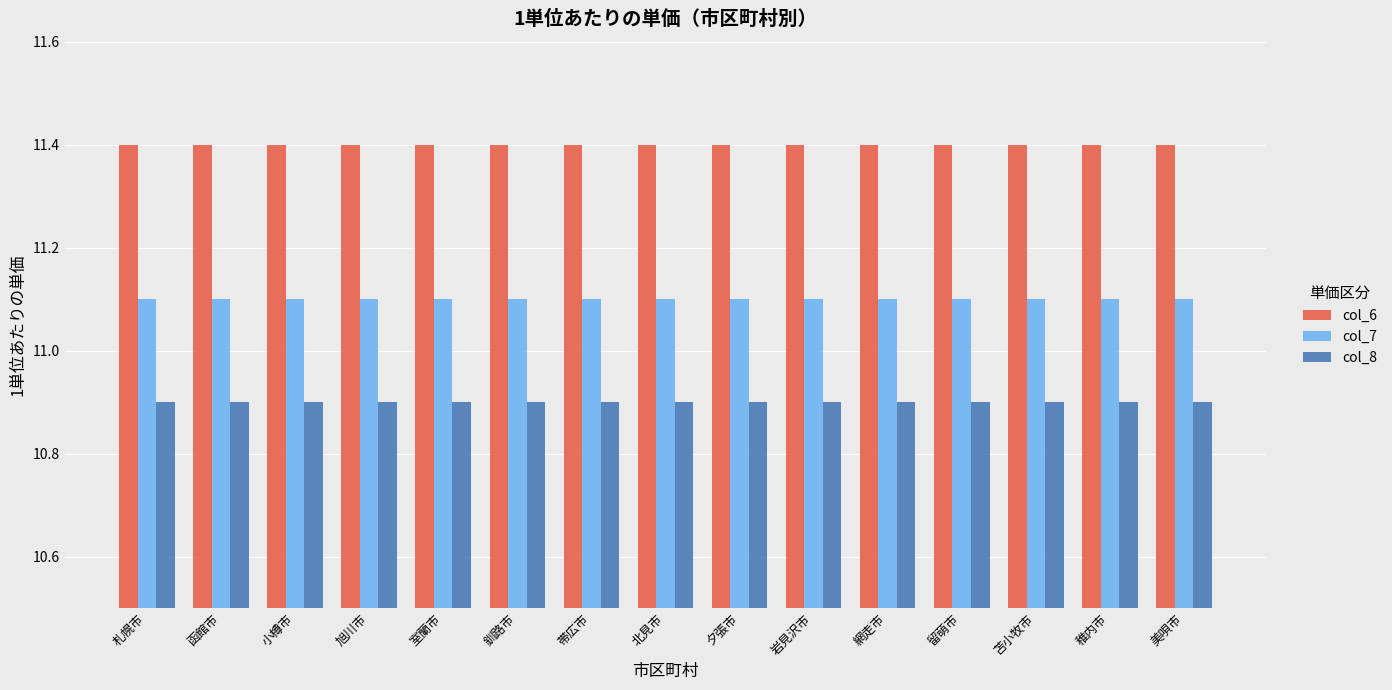

What is the label of the 6th bar from the left?

釧路市